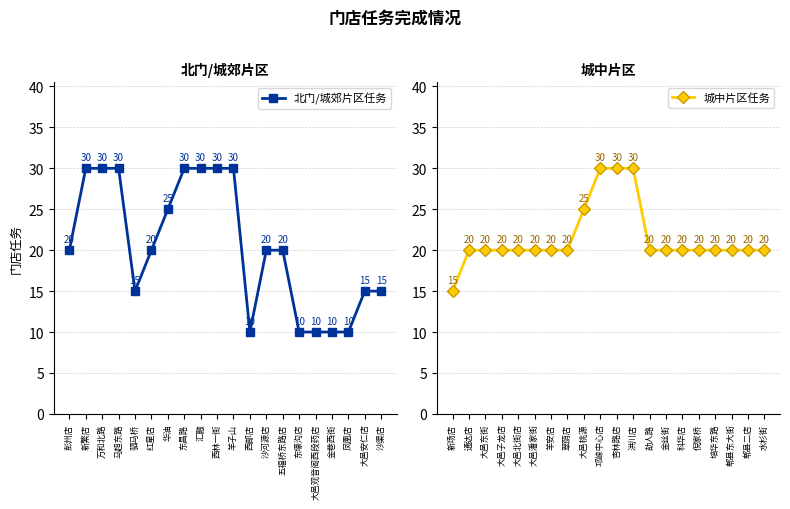

Where is the first local minimum for 北门/城郊片区任务?

驷马桥